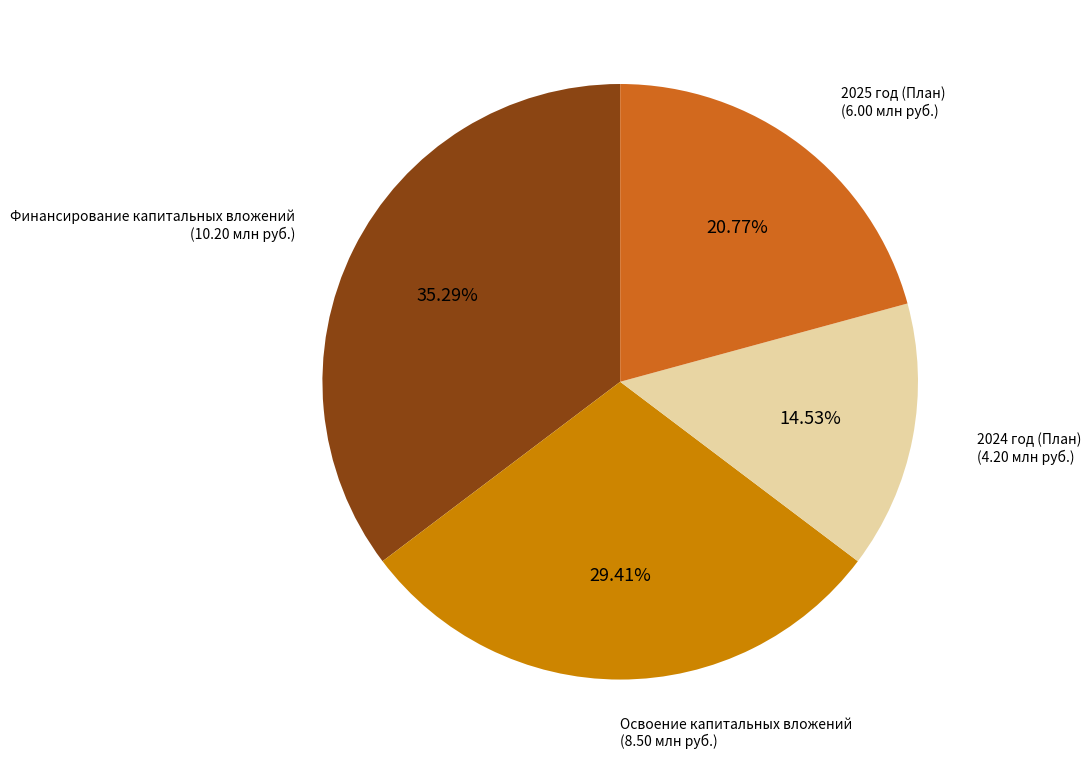

How many segments does this pie chart have?

4